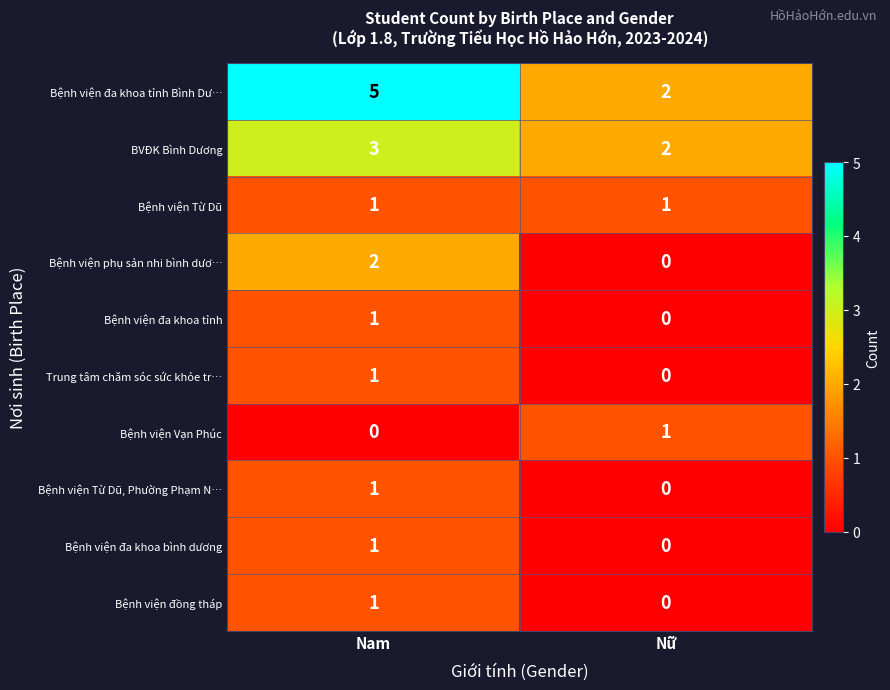

The value of Bệnh viện Từ Dũ at Nam is 1. True or false?

True